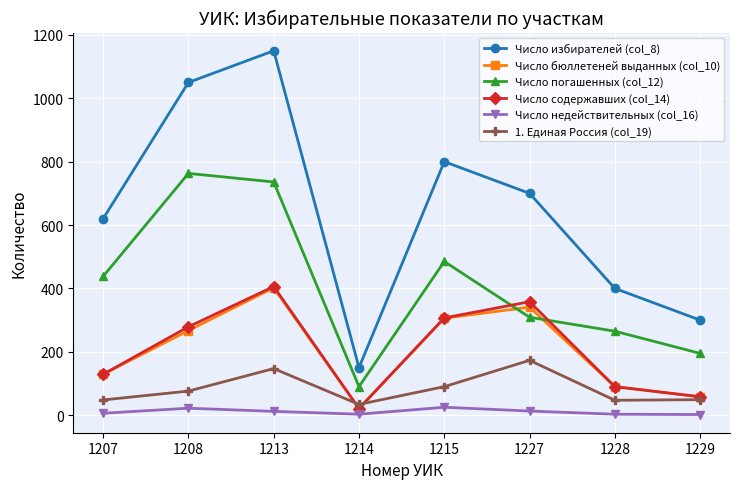

What is the sum of all Число недействительных (col_16) values?

86